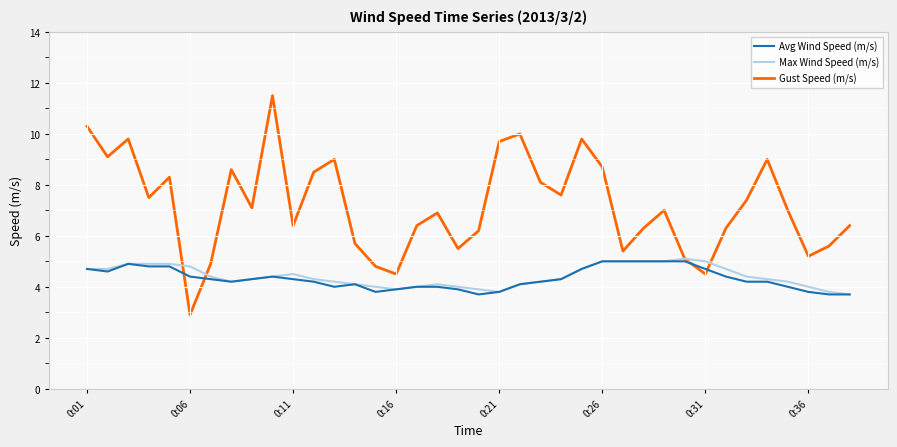

What is the highest value of the Max Wind Speed (m/s) series?

5.1